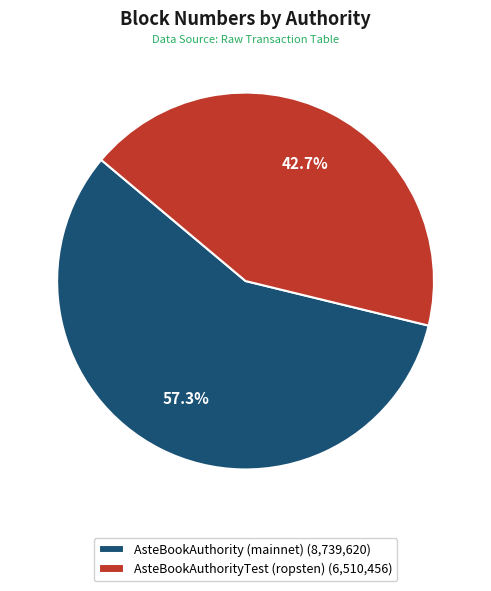

What percentage is the AsteBookAuthorityTest (ropsten) slice, to the nearest percent?

43%